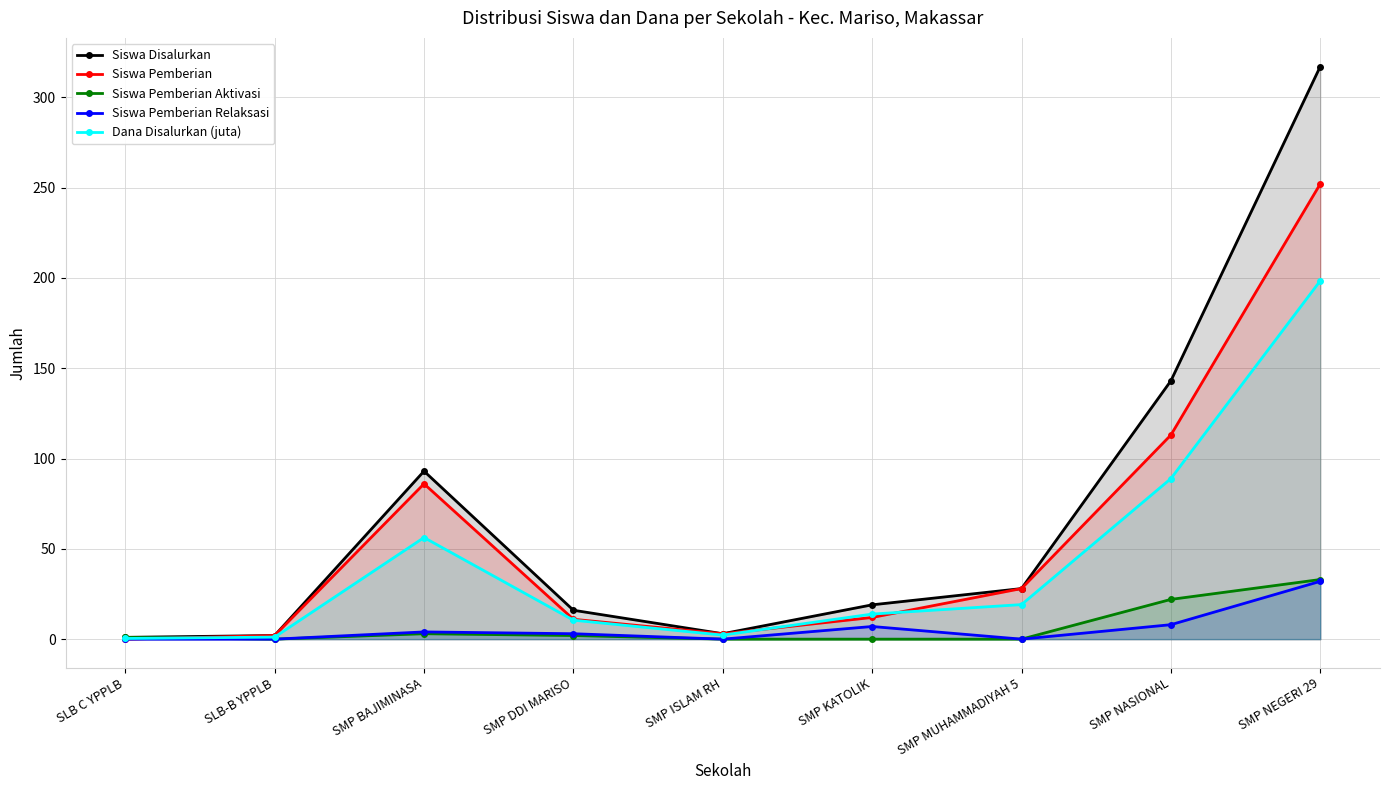

Where is the first local minimum for Siswa Disalurkan?

SMP ISLAM RH